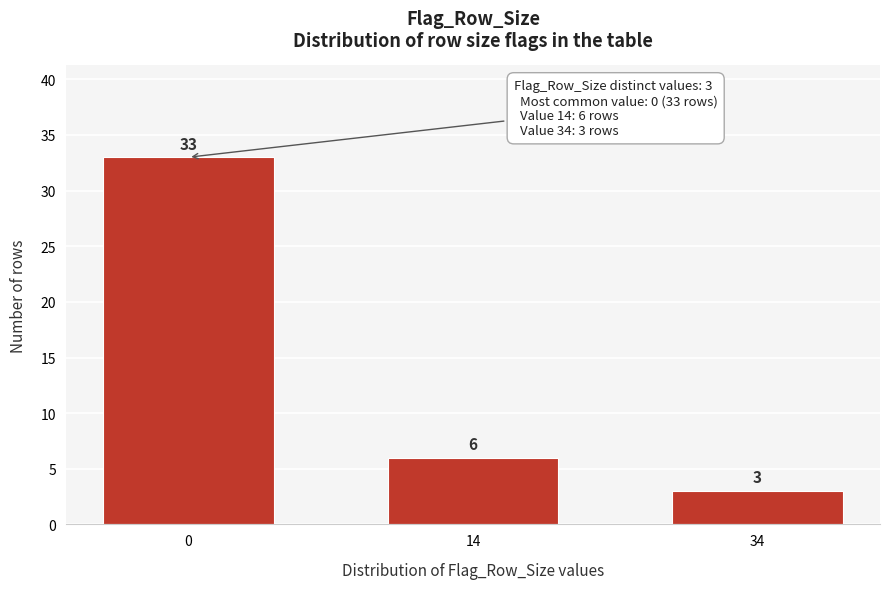

Reading left to right, transcribe all the data shown in this chart.

33	6	3